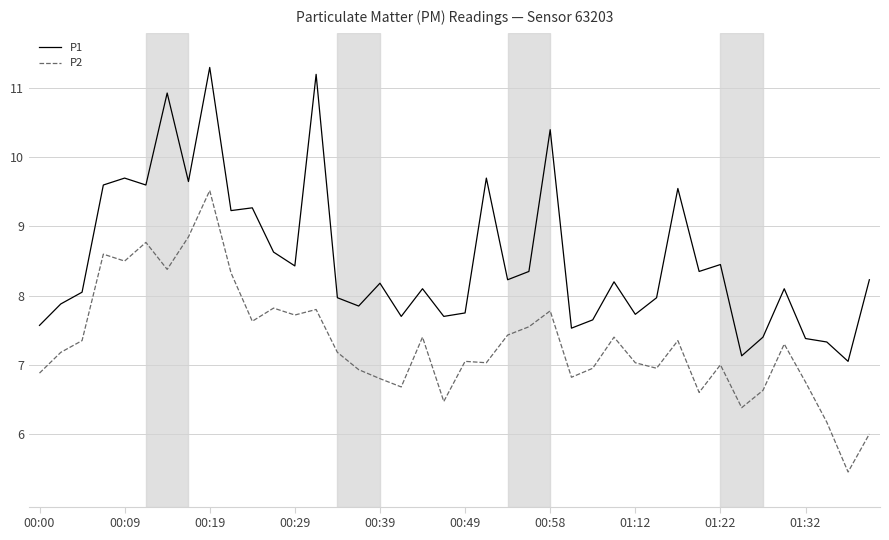

How many lines are shown in the chart?

2